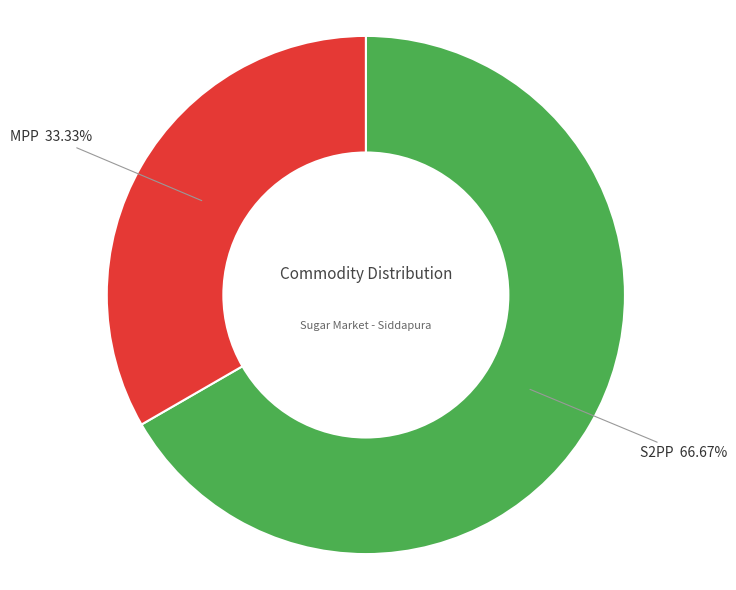

Does any single category account for the majority?

Yes